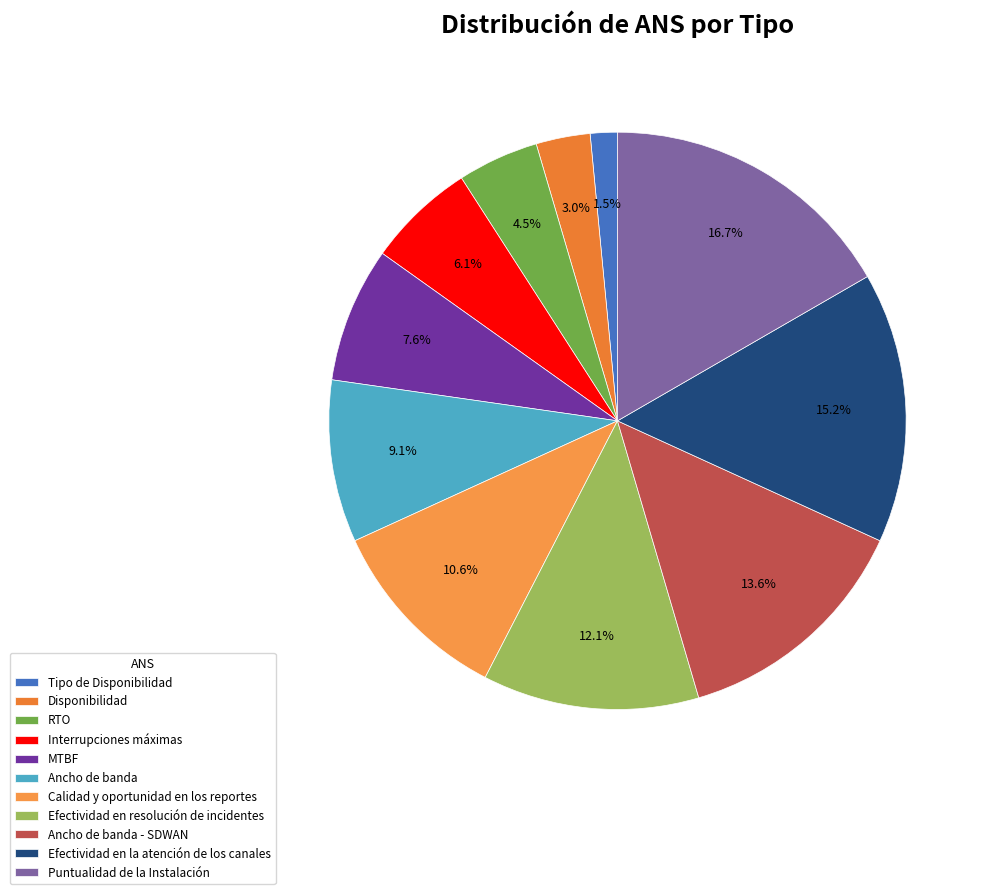

What is the change in value from Interrupciones máximas to Ancho de banda?

+2